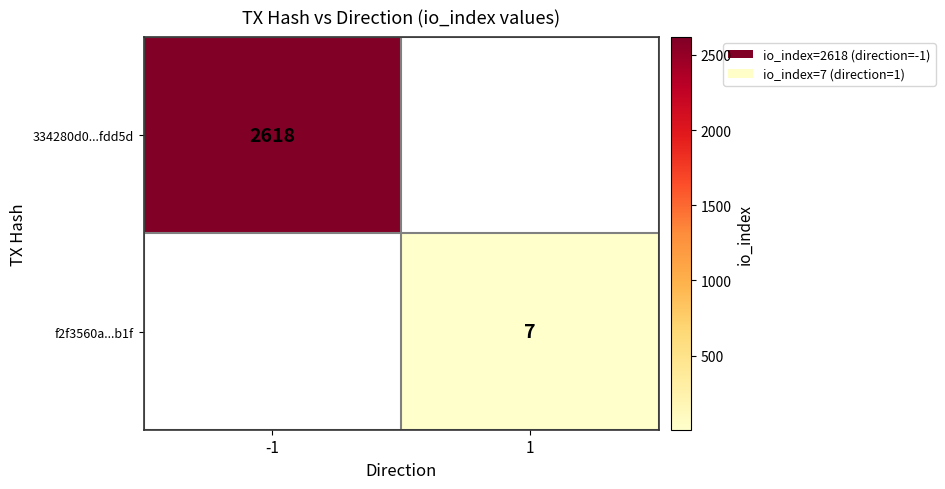

The f2f3560a...b1f series shows 7 at 1. True or false?

True